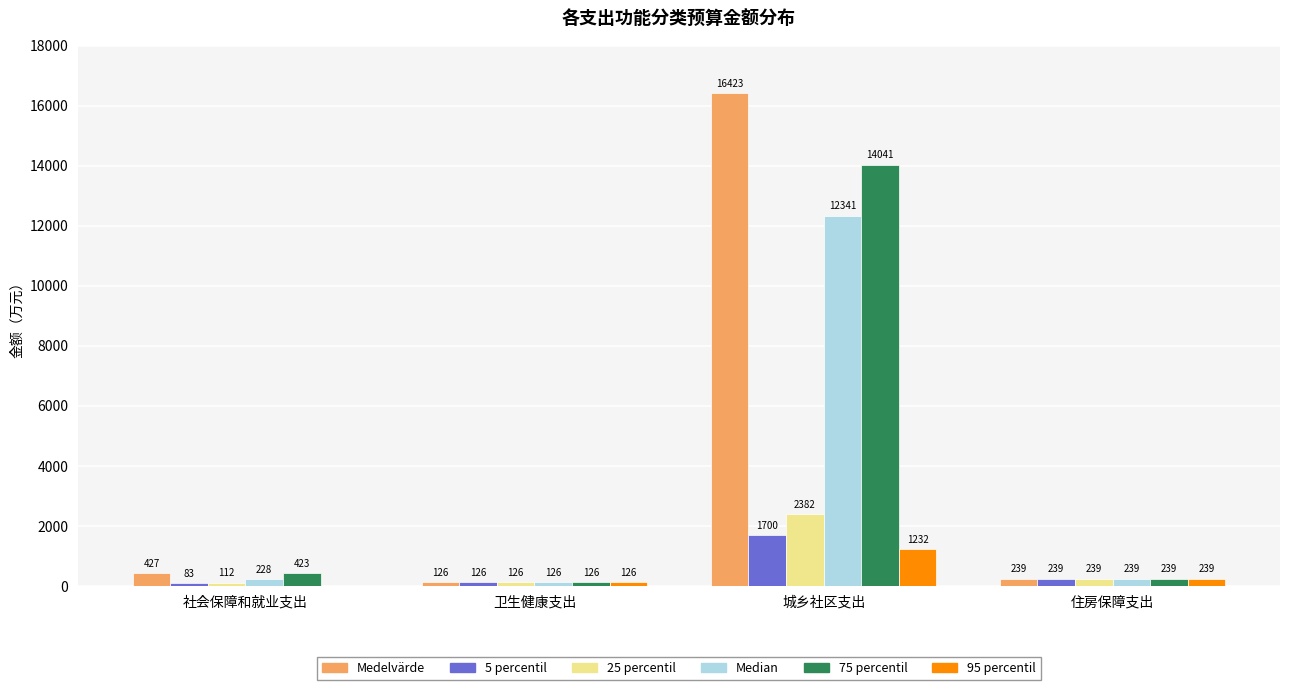

The value of 75 percentil at 住房保障支出 is 239.1. True or false?

True